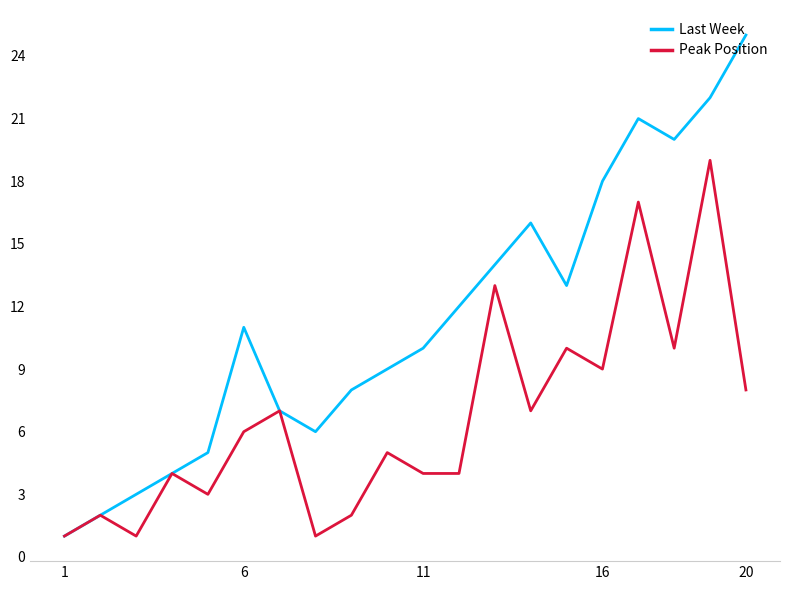

What is the greatest value displayed?

25